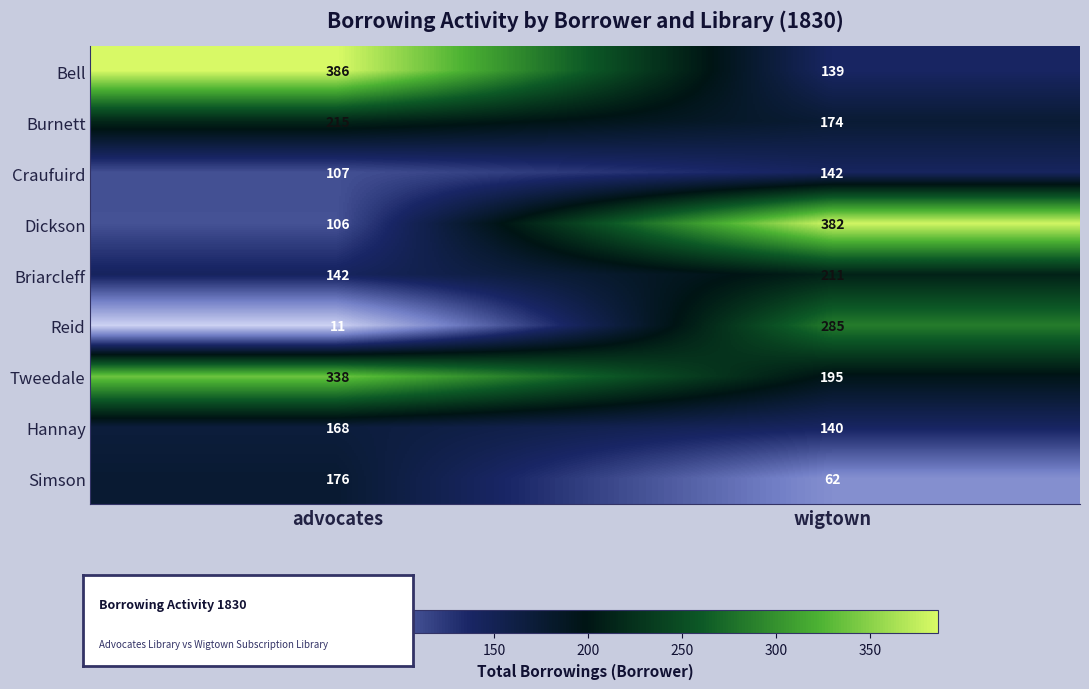

What is the sum of the Tweedale values at wigtown and advocates?

533